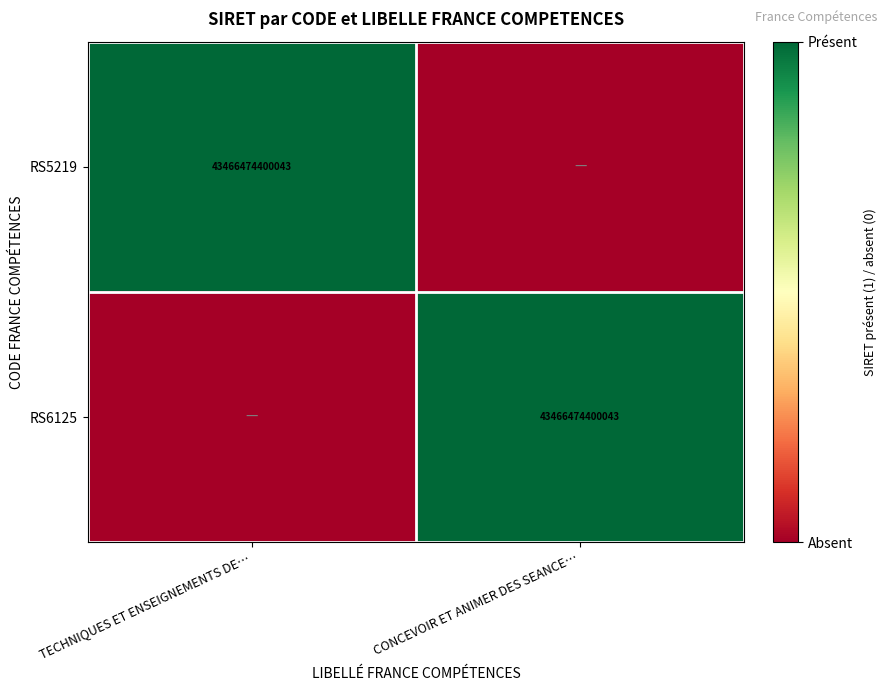

The value of RS5219 at TECHNIQUES ET ENSEIGNEMENTS DE… is 20780077242337. True or false?

False